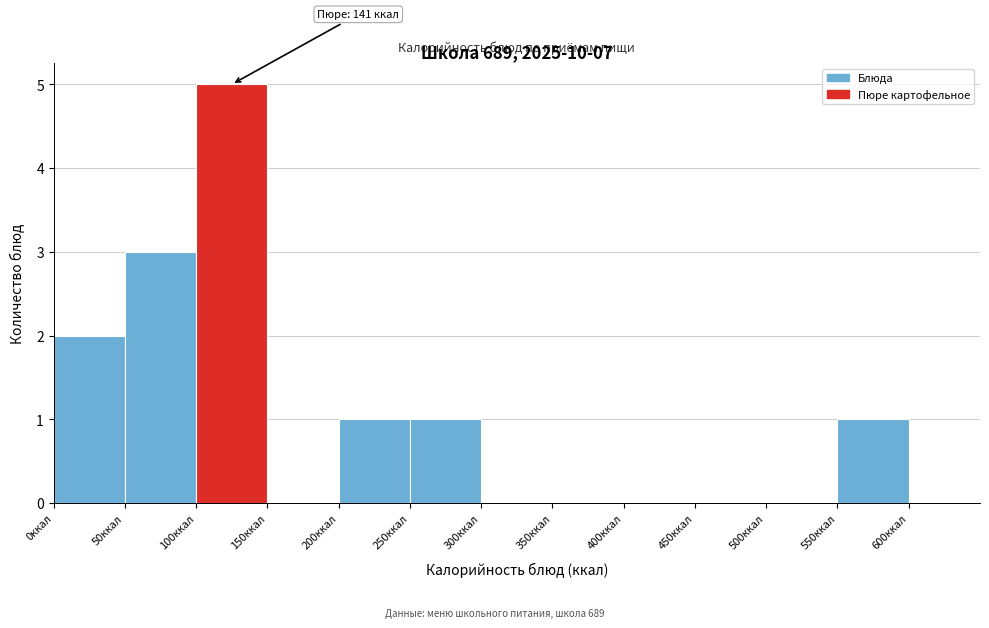

Over which range of the x-axis is the bar tallest?

100 to 150